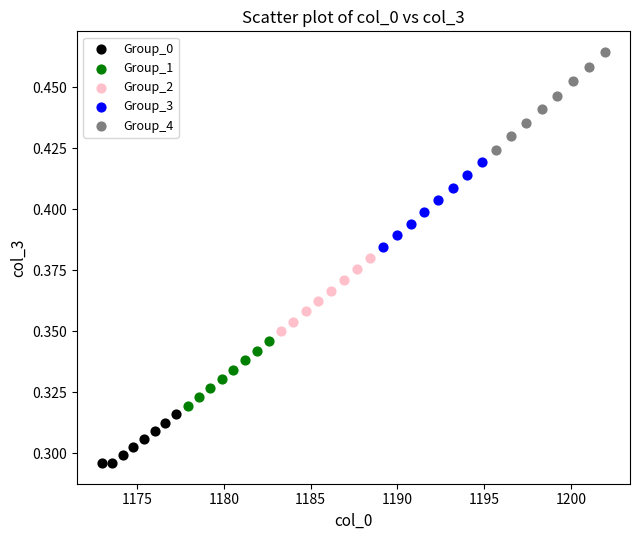

Which series contains the lowest Y value?

Group_0